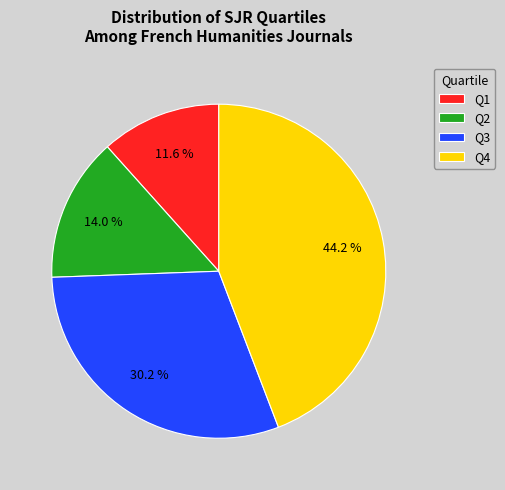

To the nearest percent, what is the combined percentage of Q1 and Q3?

42%